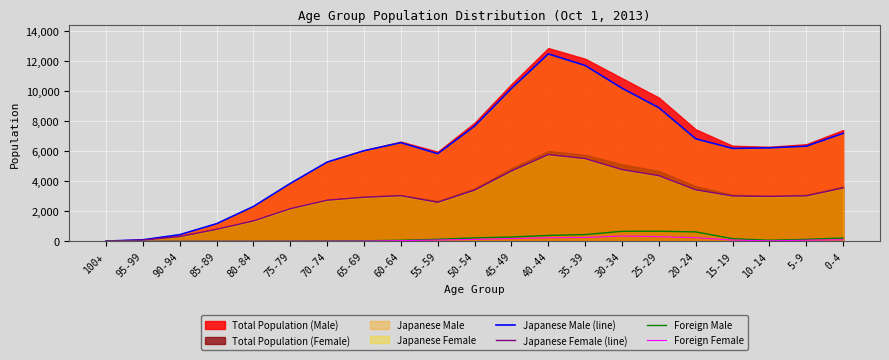

What is the highest value of the Japanese Female (line) series?

5775